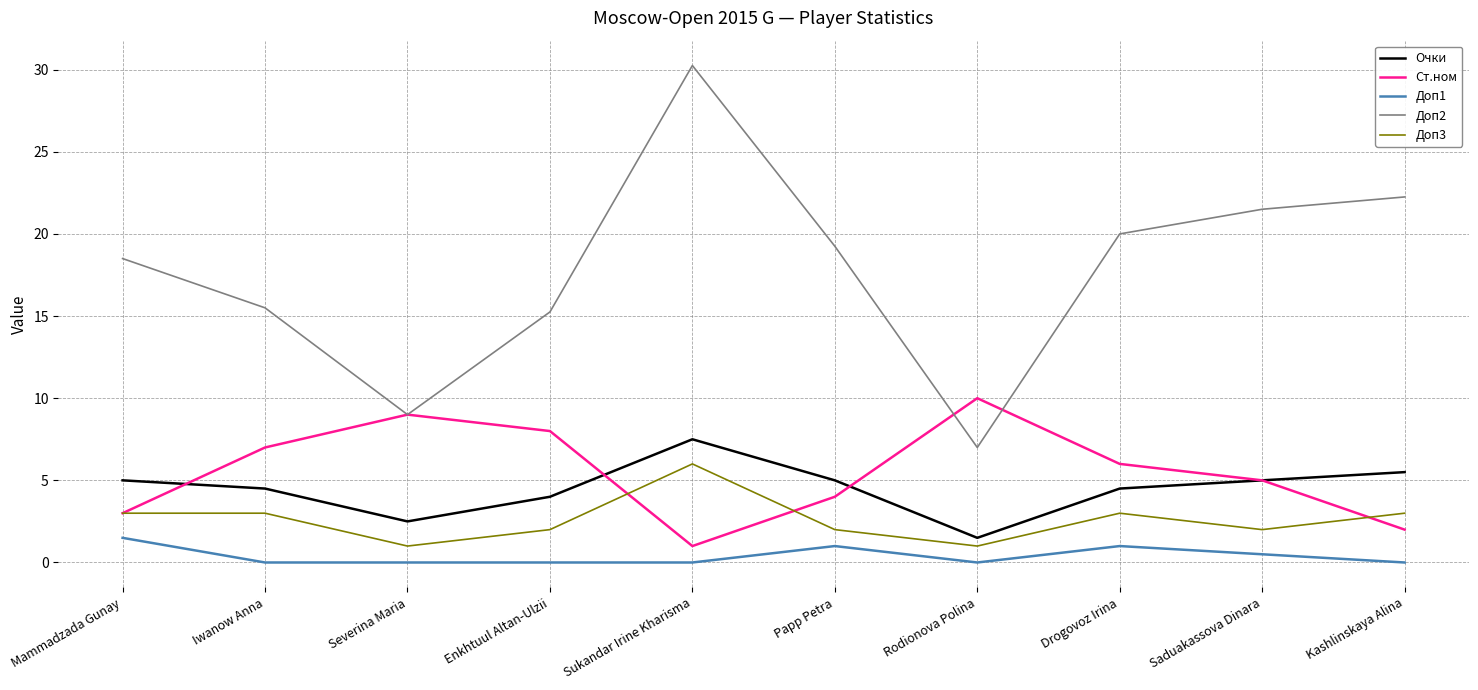

At how many categories does at least one series exceed 25?

1